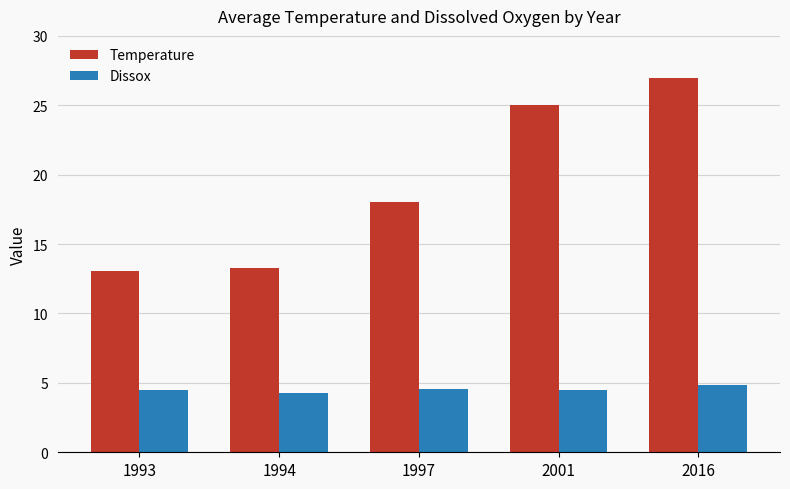

What is the lowest value of the Temperature series?

13.1